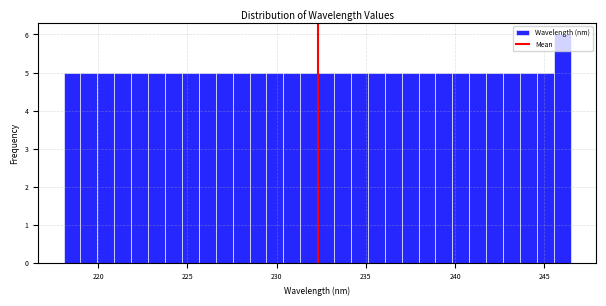

Around what value on the x-axis is the tallest bar? Give the approximate position of its centre, as read against the axis.

246.0